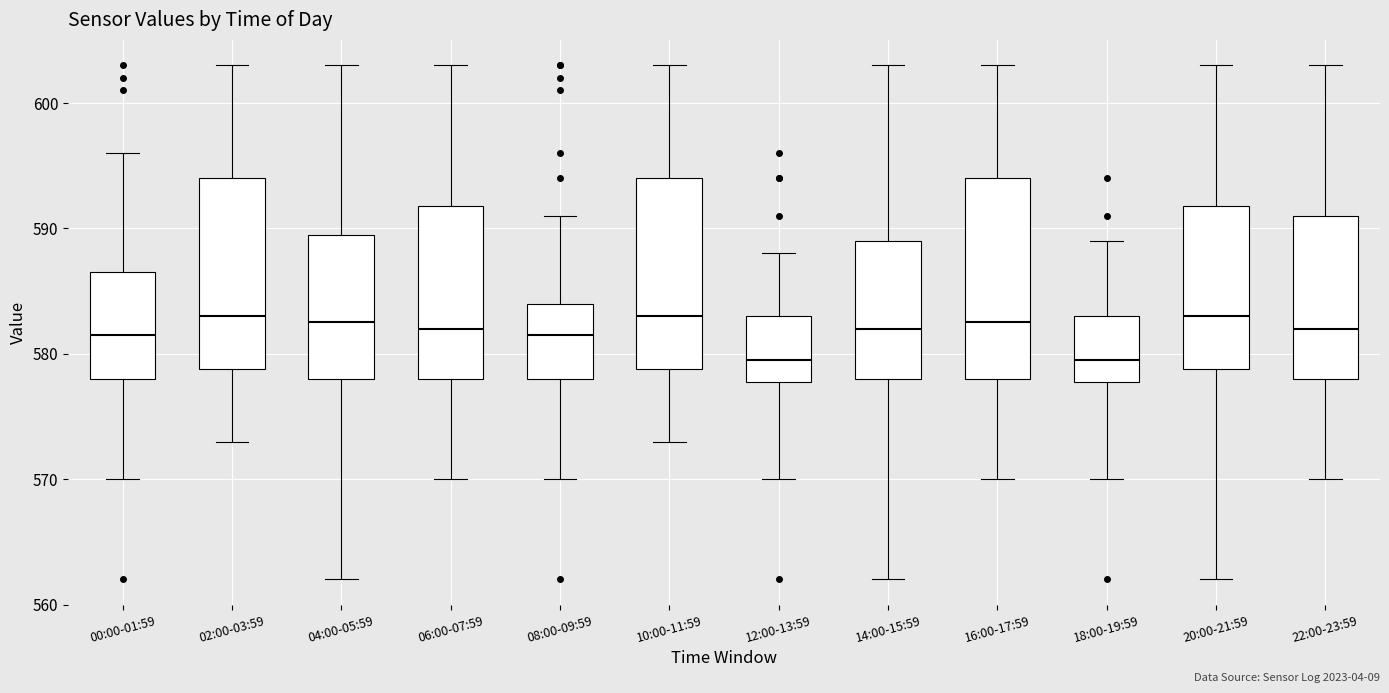

Reading left to right, read every box against the y-axis: the position of its median line, the range the box covers, and the ends of its whiskers. The values are not printed on the chart, so give them approximately, as read against the axis.

00:00-01:59: median 582, box 578 to 587, whiskers 570 to 596
02:00-03:59: median 583, box 579 to 594, whiskers 573 to 603
04:00-05:59: median 583, box 578 to 590, whiskers 562 to 603
06:00-07:59: median 582, box 578 to 592, whiskers 570 to 603
08:00-09:59: median 582, box 578 to 584, whiskers 570 to 591
10:00-11:59: median 583, box 579 to 594, whiskers 573 to 603
12:00-13:59: median 580, box 578 to 583, whiskers 570 to 588
14:00-15:59: median 582, box 578 to 589, whiskers 562 to 603
16:00-17:59: median 583, box 578 to 594, whiskers 570 to 603
18:00-19:59: median 580, box 578 to 583, whiskers 570 to 589
20:00-21:59: median 583, box 579 to 592, whiskers 562 to 603
22:00-23:59: median 582, box 578 to 591, whiskers 570 to 603